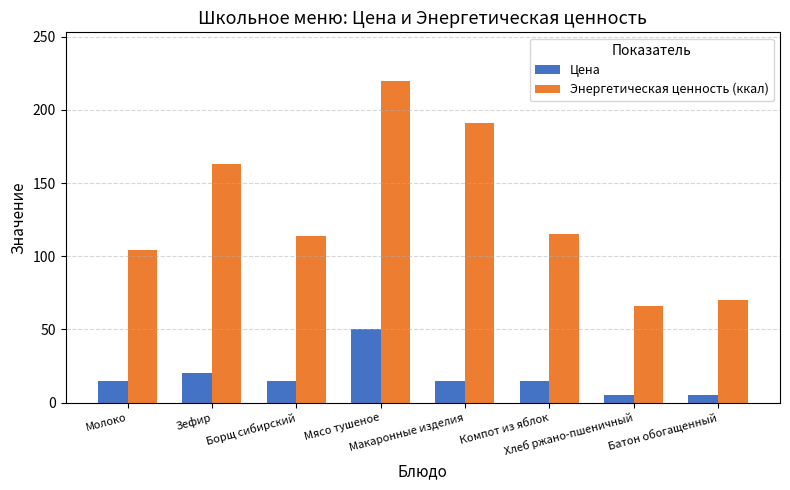

What are all the series names shown in the legend?

Цена, Энергетическая ценность (ккал)